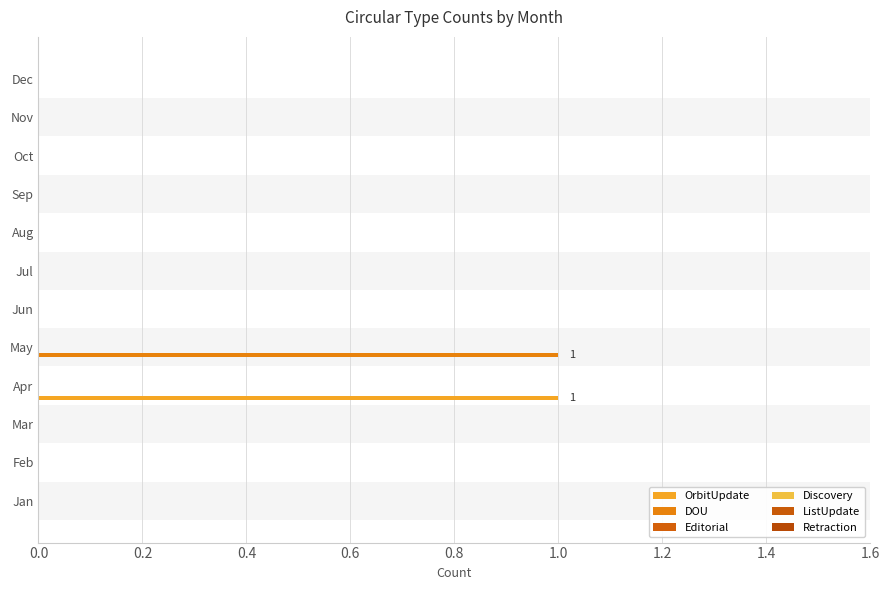

How many distinct data groups are displayed?

2